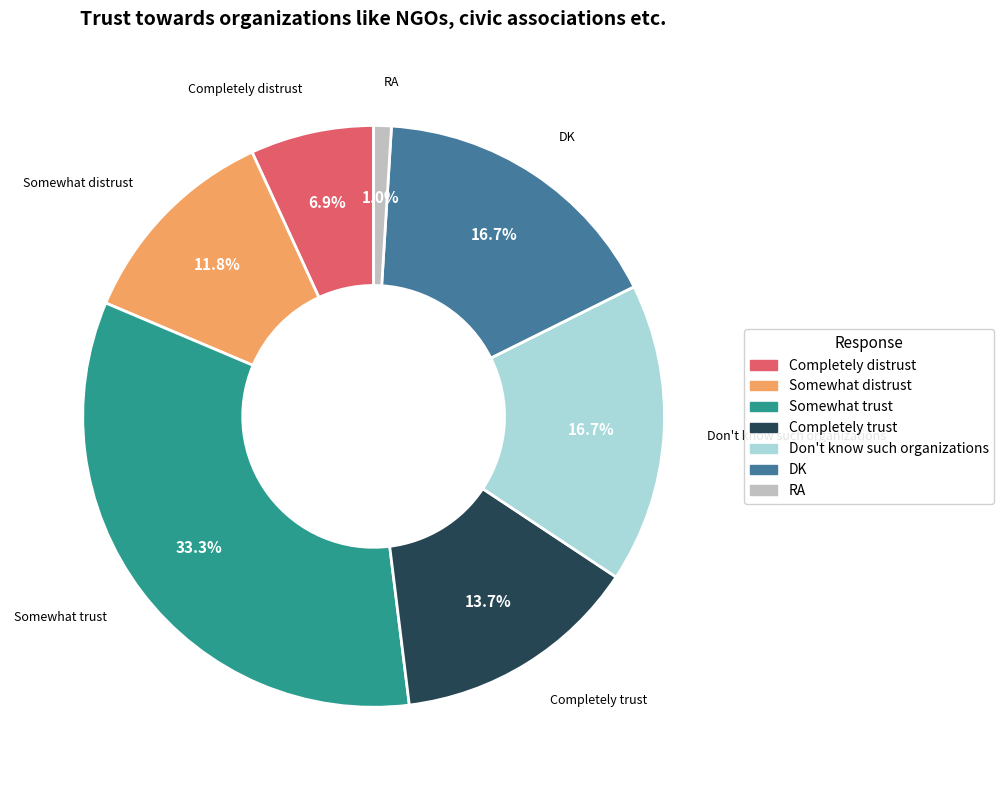

Which slice is the smallest?

RA